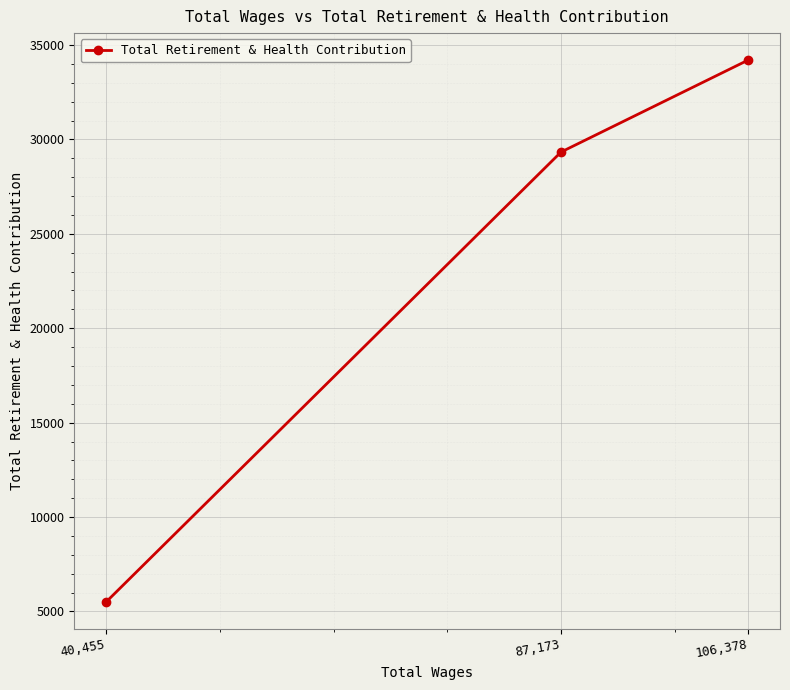

List the labels in order of value, smallest first.

40,455, 87,173, 106,378